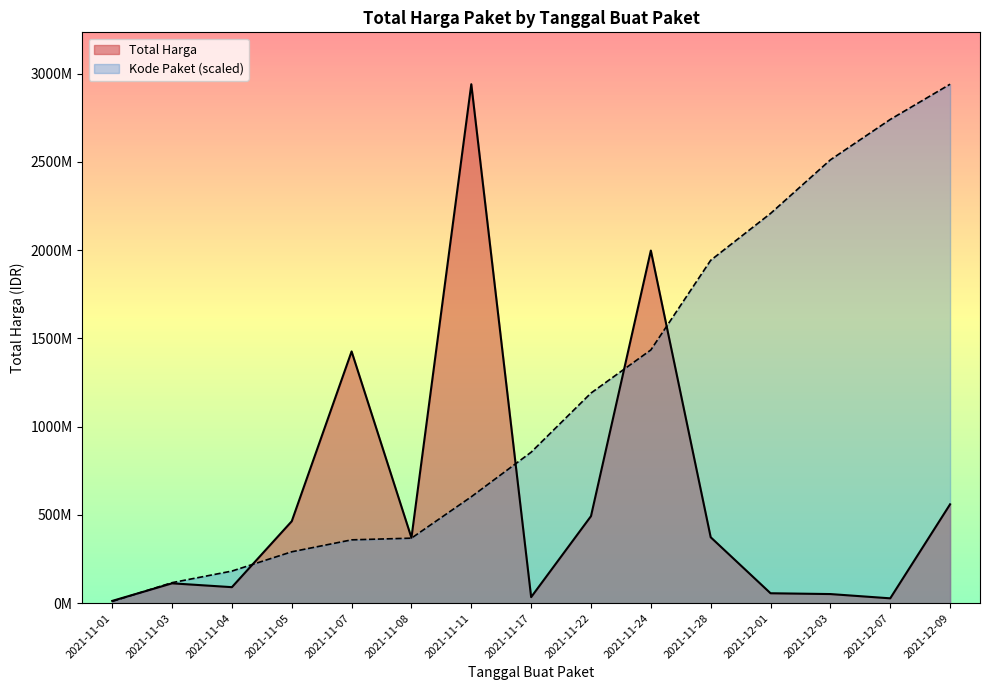

What is the greatest value displayed?

2939363240